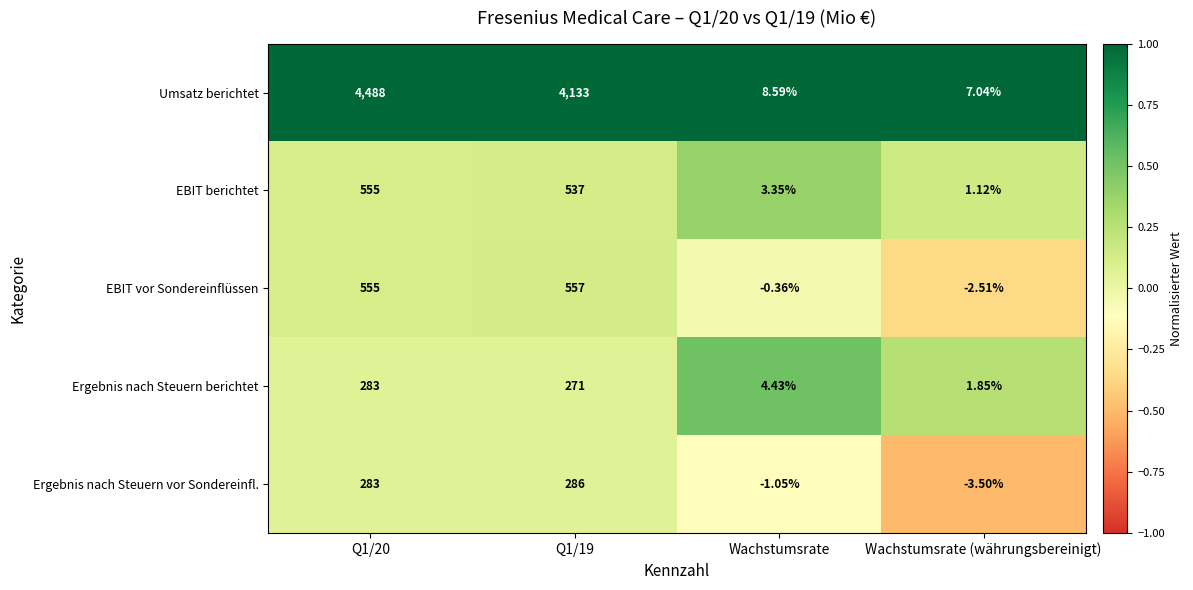

At how many categories does at least one series exceed 0?

4